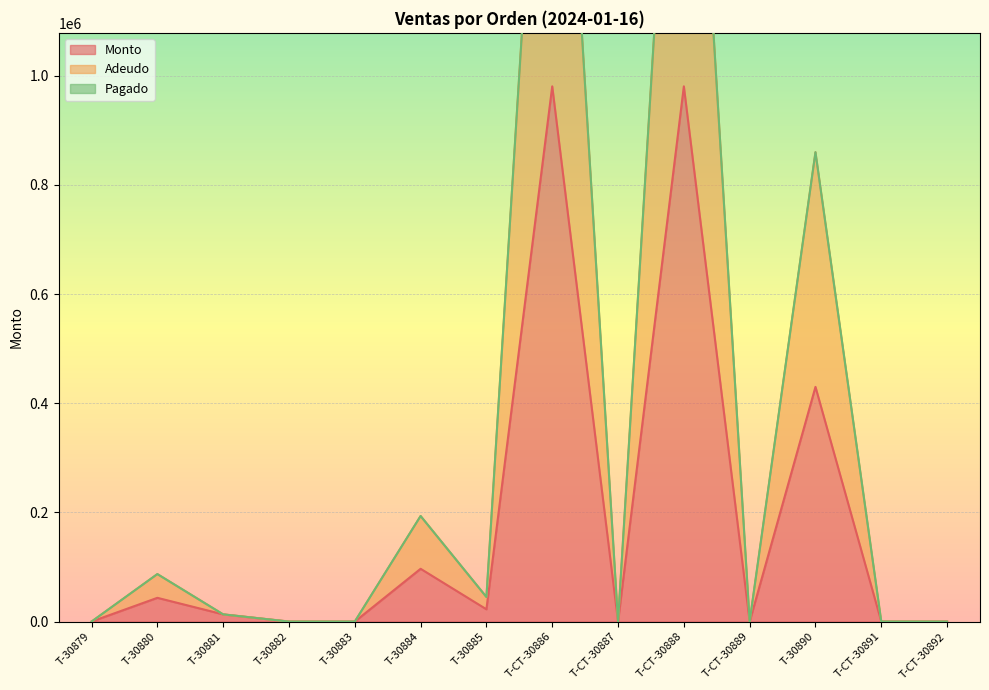

What value does the Monto series have at T-30890?

430000